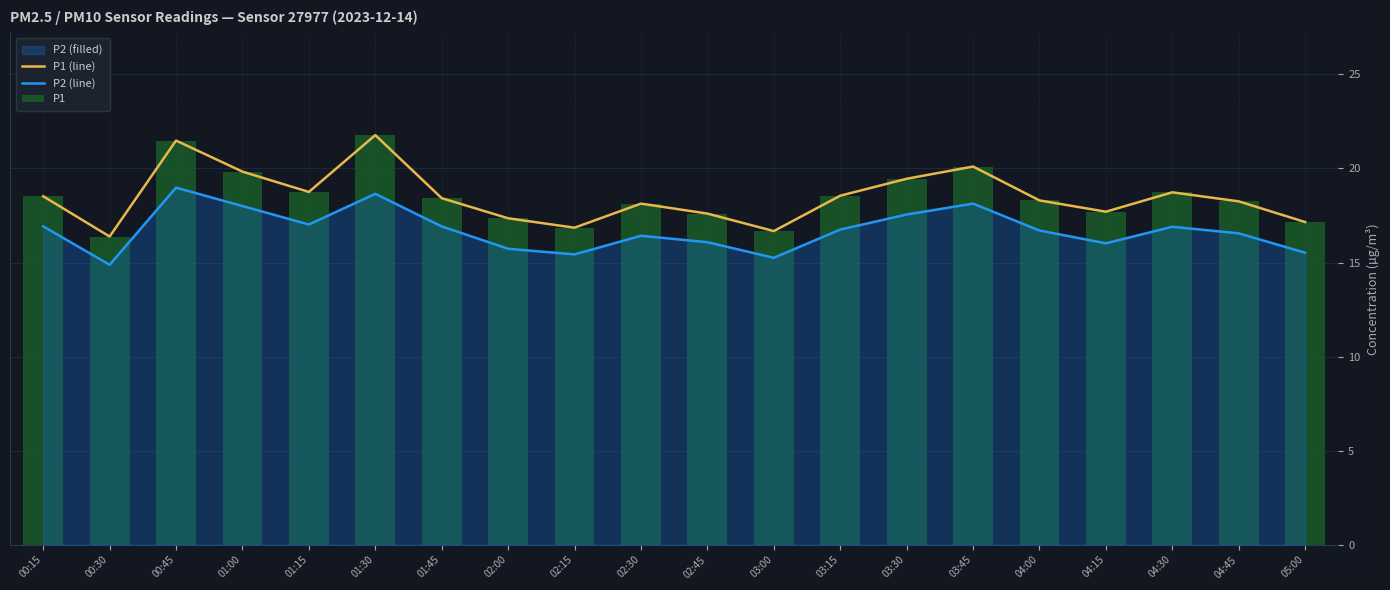

True or false: P1 has a value of 5.5 at 01:00.

False